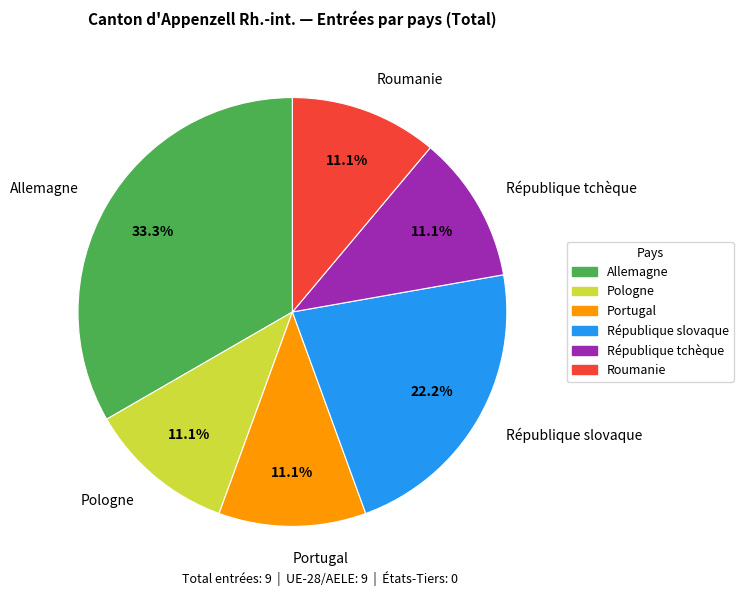

To the nearest percent, what is the difference between the République tchèque and Allemagne slice percentages?

22%